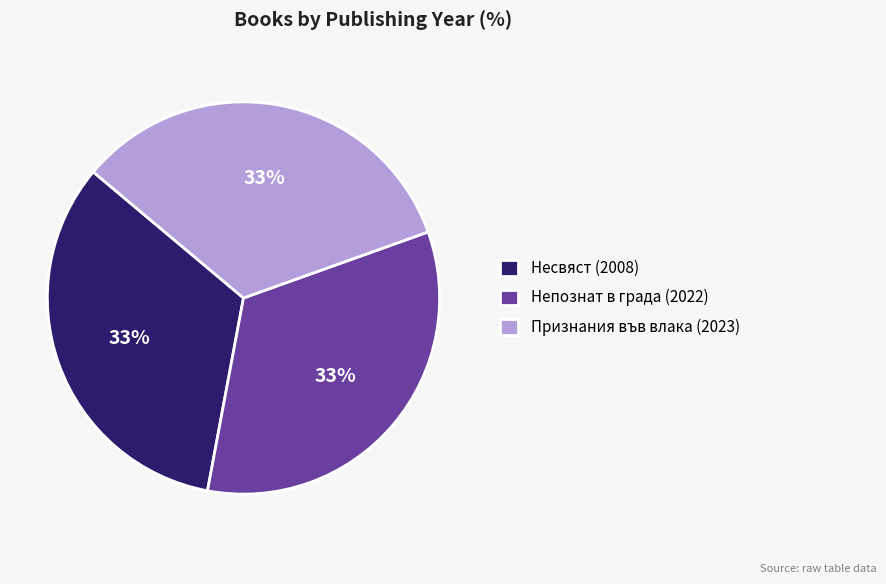

Is there any slice that represents more than half of the pie?

No